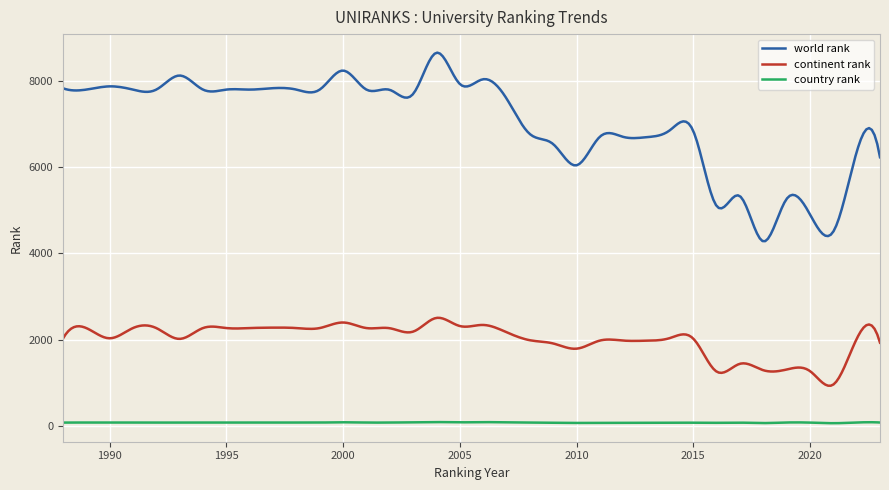

What is the difference between the maximum and minimum values in the continent rank series?

1573.6